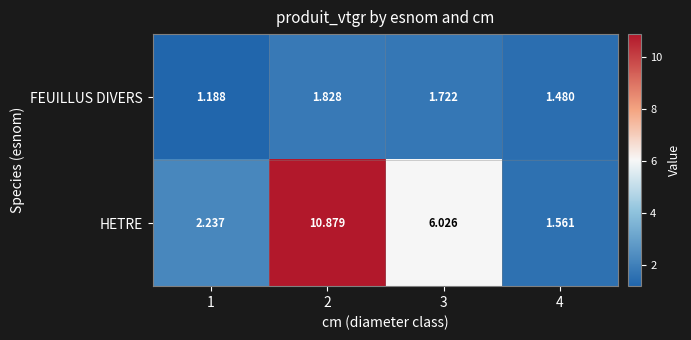

Which series has the largest total across all categories?

HETRE